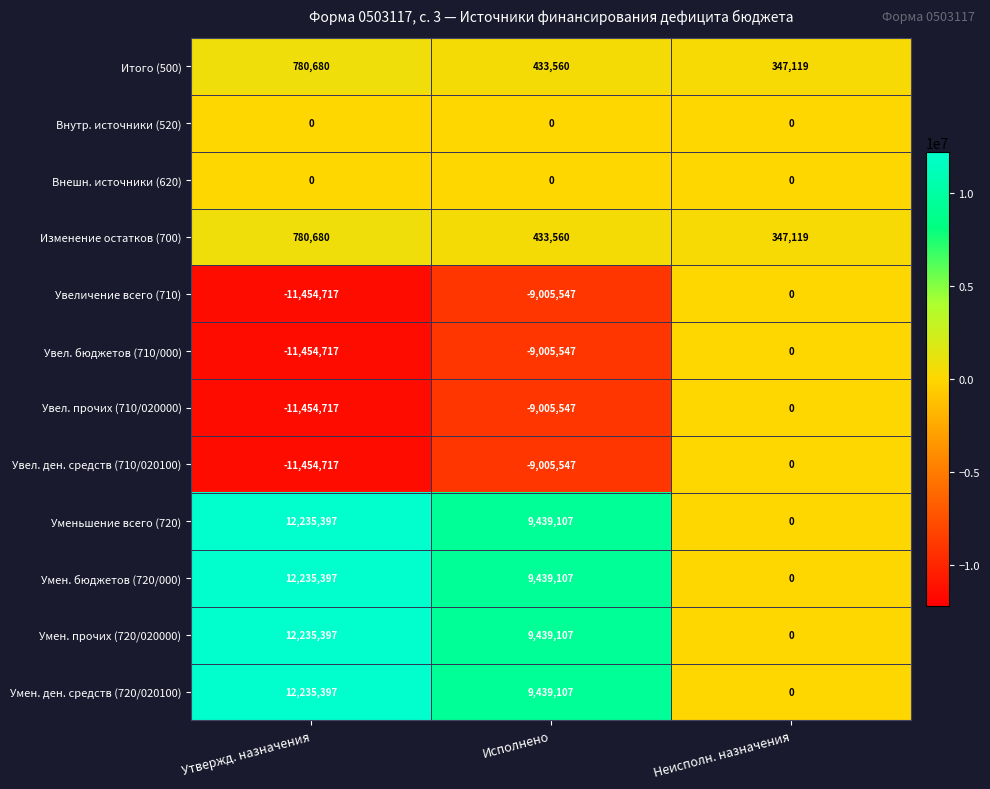

What is the average value of the Умен. бюджетов (720/000) series?

7224835